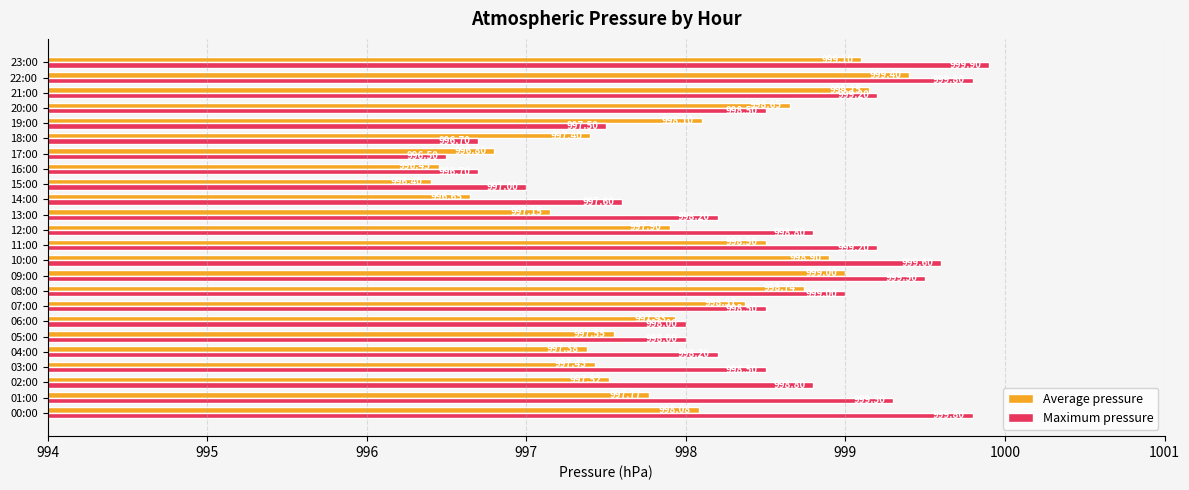

Between 05:00 and 22:00, which series saw the biggest shift?

Average pressure